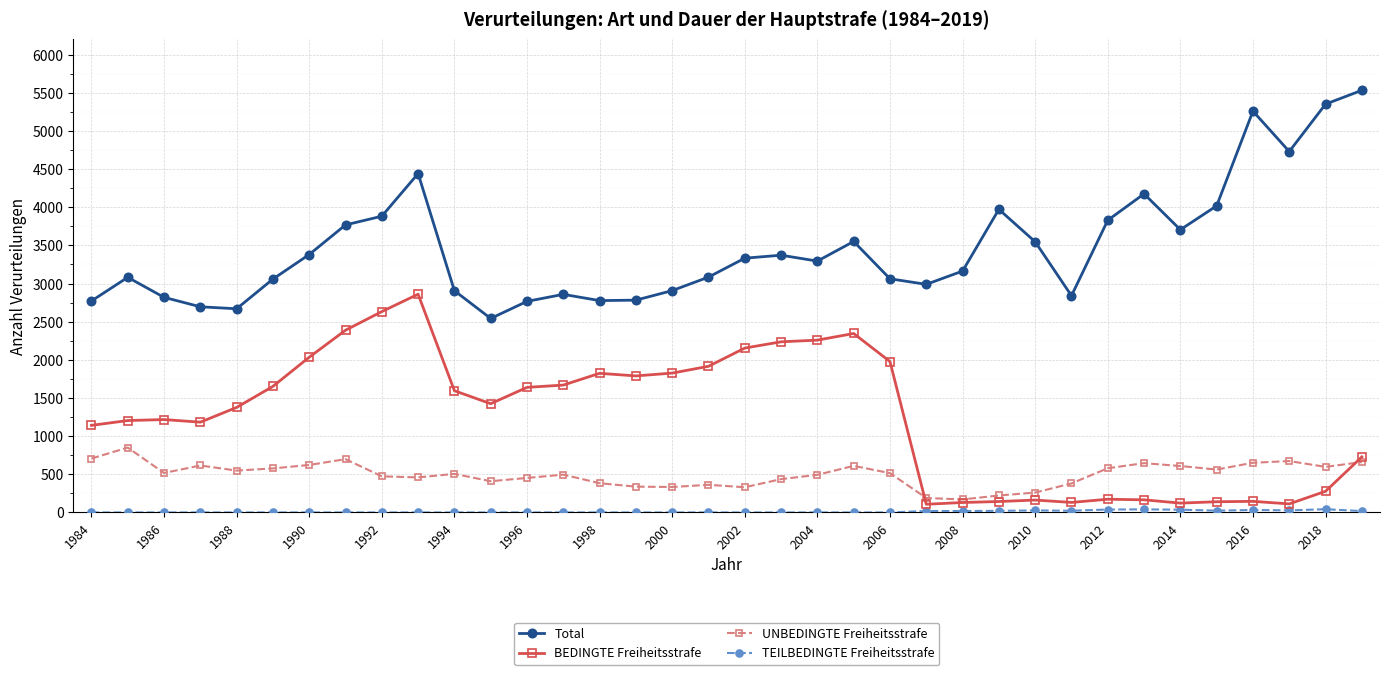

Which series has the largest total across all categories?

Total